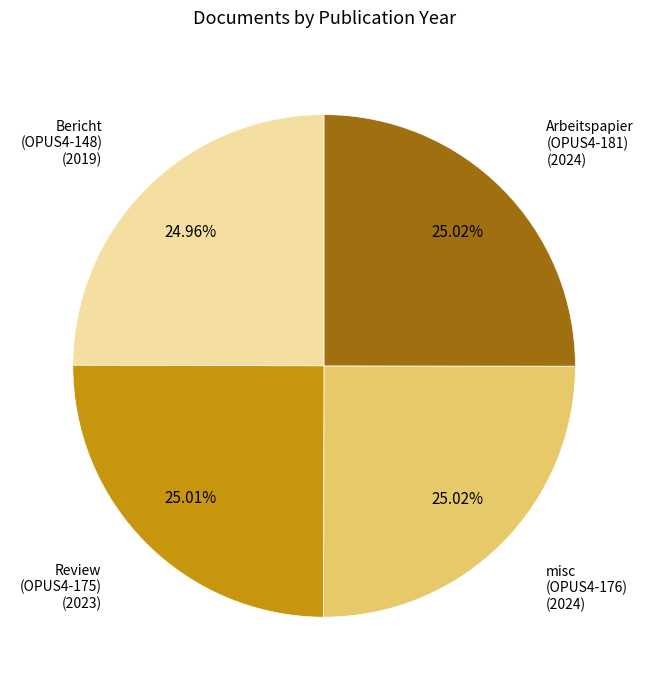

Is there any slice that represents more than half of the pie?

No